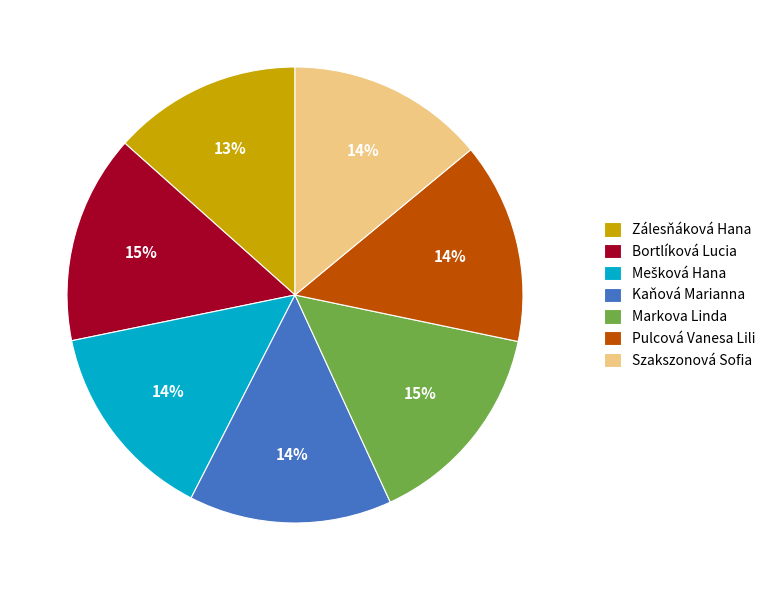

What is the smallest slice in the pie chart?

Zálesňáková Hana